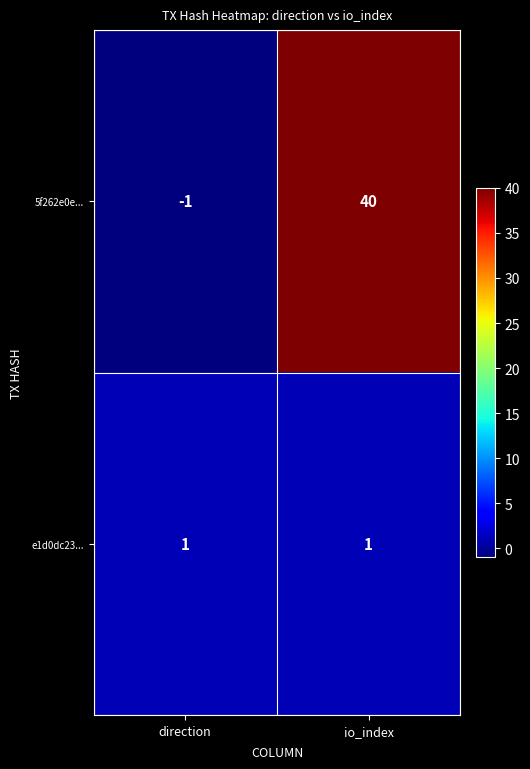

Which series has the widest spread of values?

5f262e0e...